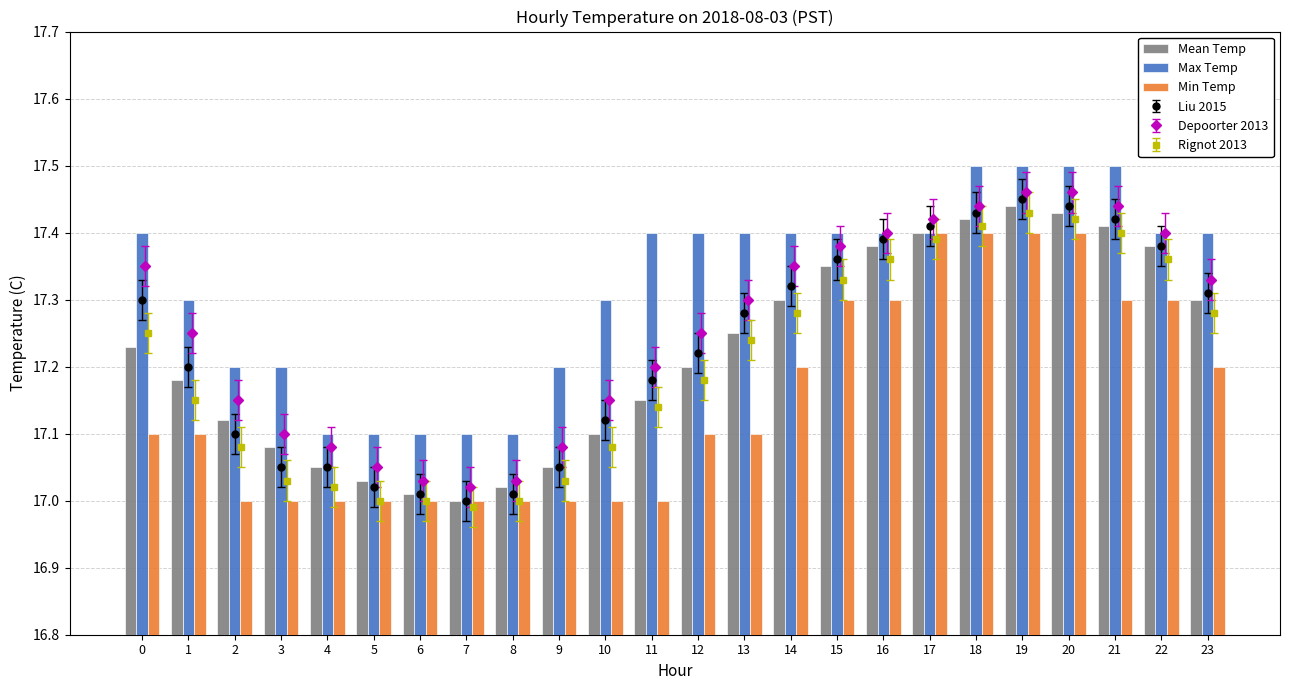

Reading left to right, what are all the values shown in this chart?

Mean Temp: 17.2	17.2	17.1	17.1	17.1	17.0	17.0	17.0	17.0	17.1	17.1	17.1	17.2	17.2	17.3	17.4	17.4	17.4	17.4	17.4	17.4	17.4	17.4	17.3
Max Temp: 17.4	17.3	17.2	17.2	17.1	17.1	17.1	17.1	17.1	17.2	17.3	17.4	17.4	17.4	17.4	17.4	17.4	17.4	17.5	17.5	17.5	17.5	17.4	17.4
Min Temp: 17.1	17.1	17.0	17.0	17.0	17.0	17.0	17.0	17.0	17.0	17.0	17.0	17.1	17.1	17.2	17.3	17.3	17.4	17.4	17.4	17.4	17.3	17.3	17.2